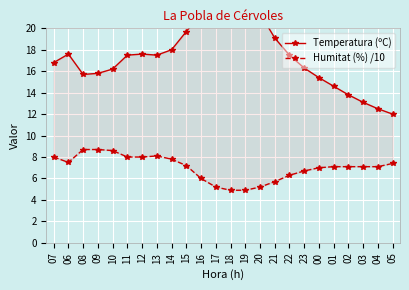

Read the Temperatura (ºC) value at 05.

12.0